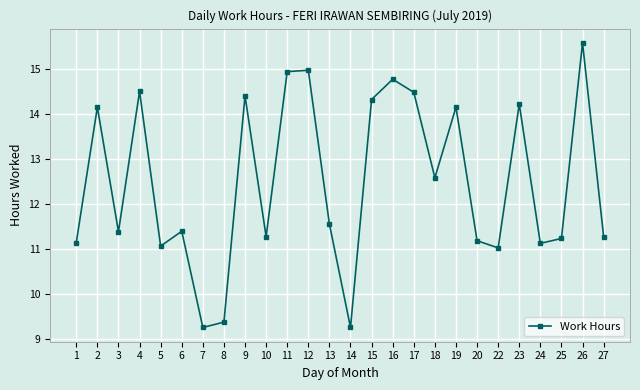

Is it true that the value at 25 is 4.0?

False